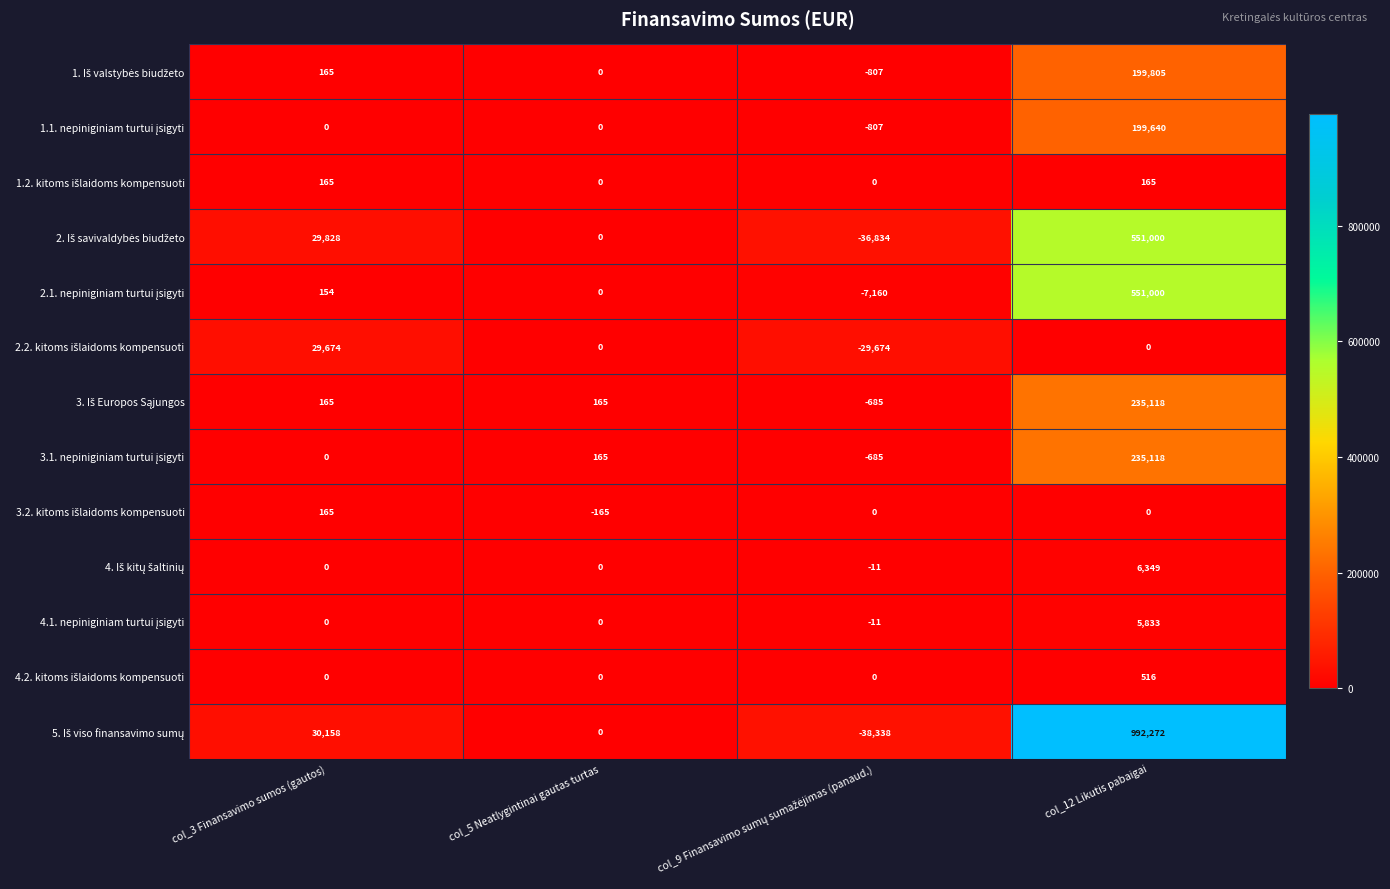

How many data points does each series have?

4